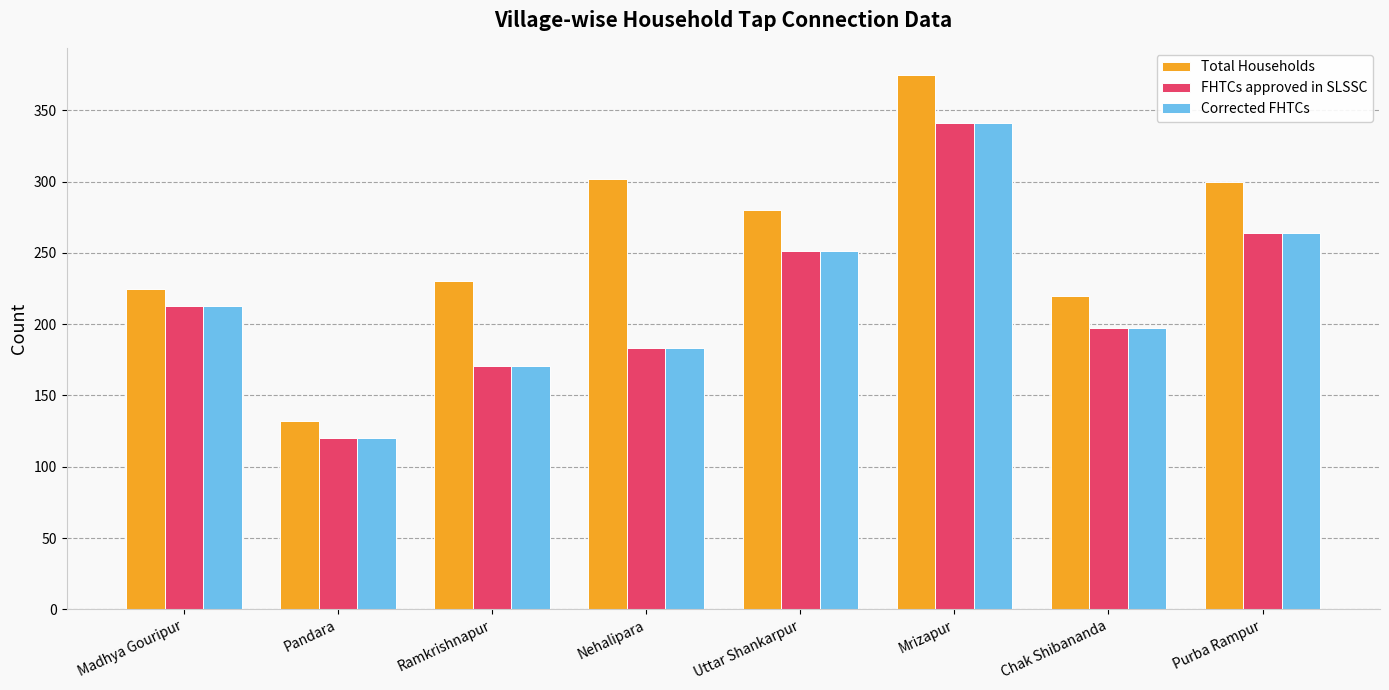

Which category has the lowest value across all series?

Pandara